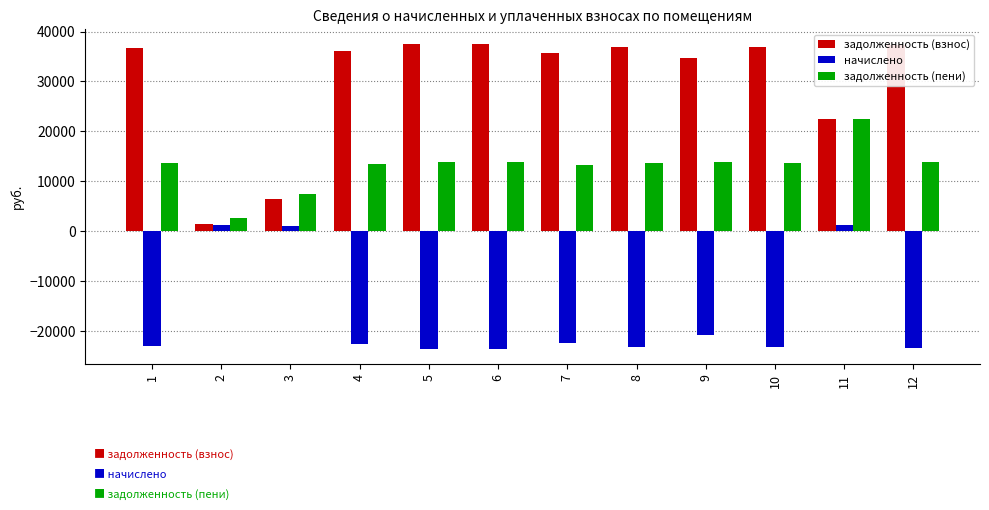

At which category is the sum across all series the highest?

11